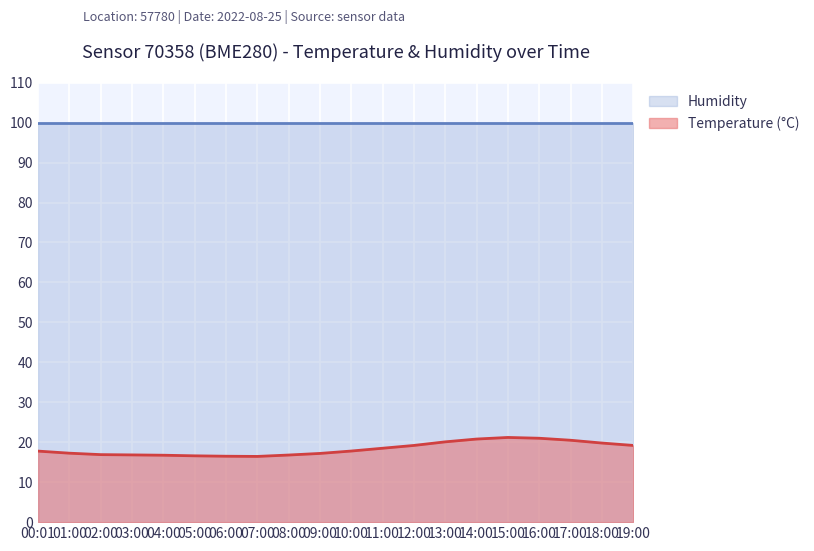

What is the change in value from 00:01 to 19:00?

+1.4